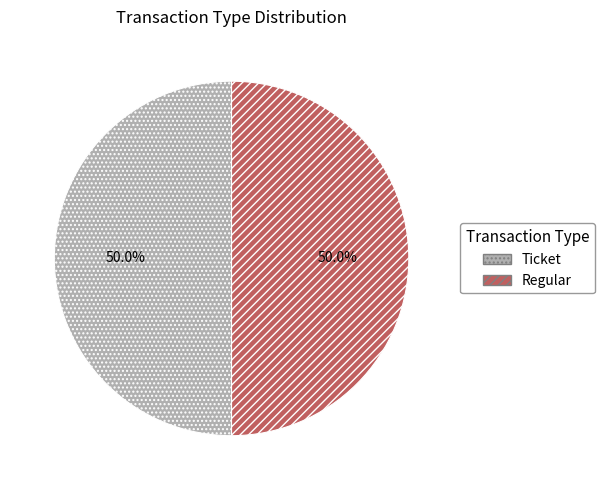

What is the ratio of the value at Ticket to the value at Regular?

1.0